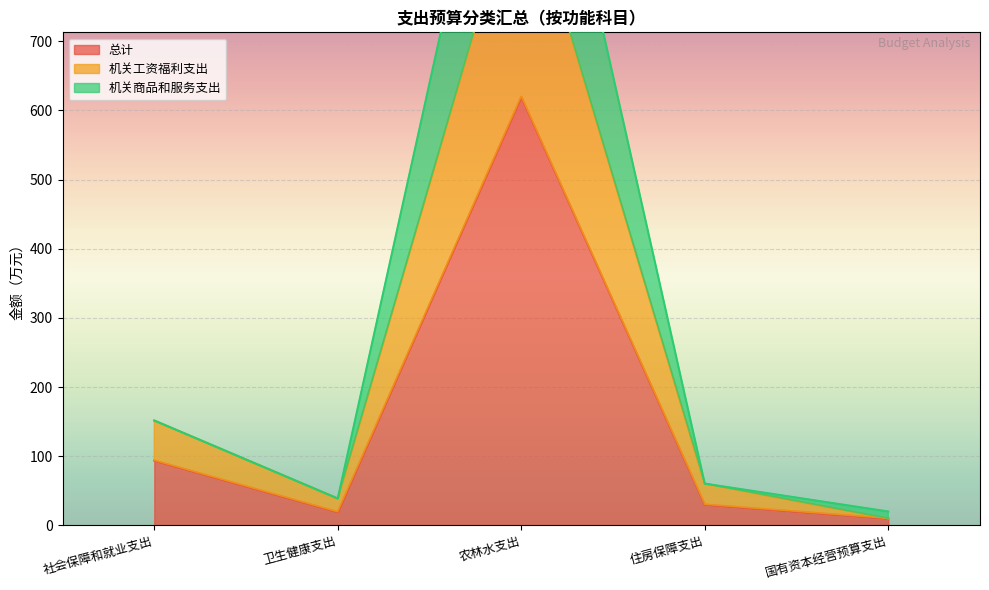

At which category does the chart reach its minimum across all series?

国有资本经营预算支出